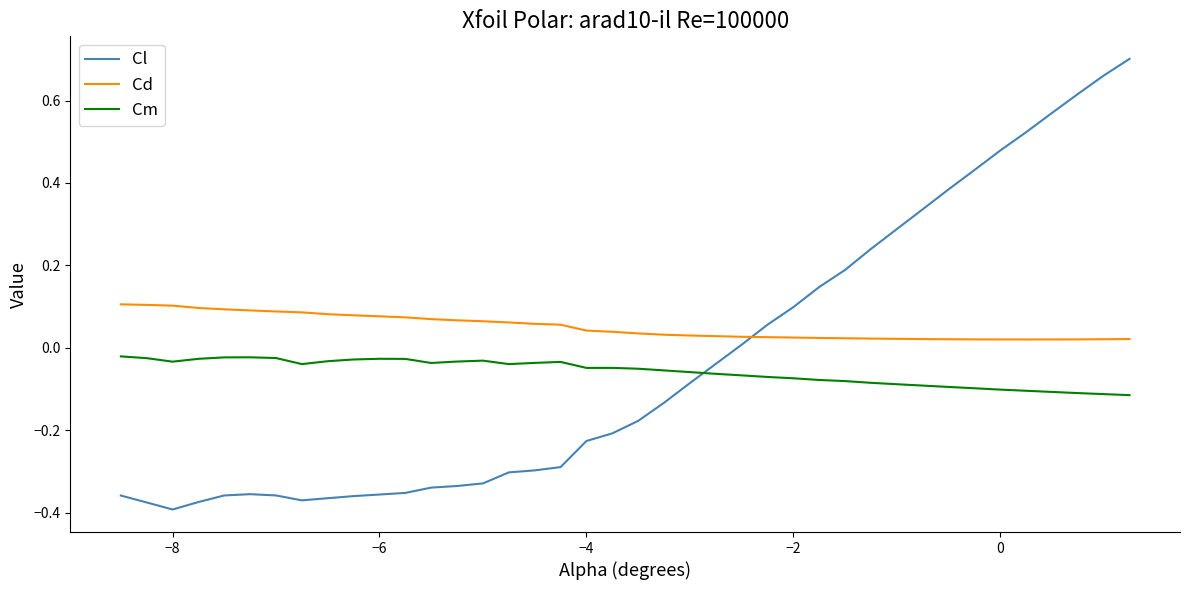

What are all the series names shown in the legend?

Cl, Cd, Cm